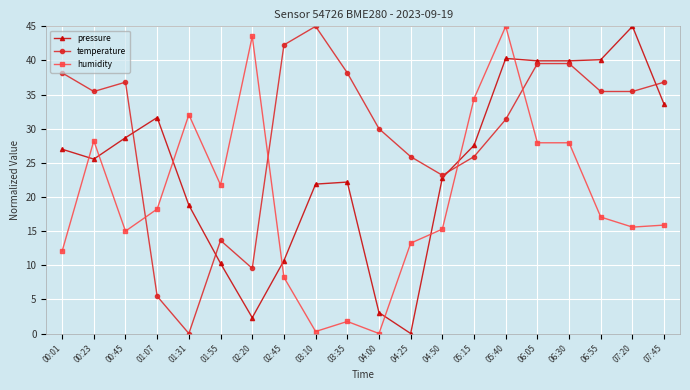

What is the maximum value shown in the chart?

45.0